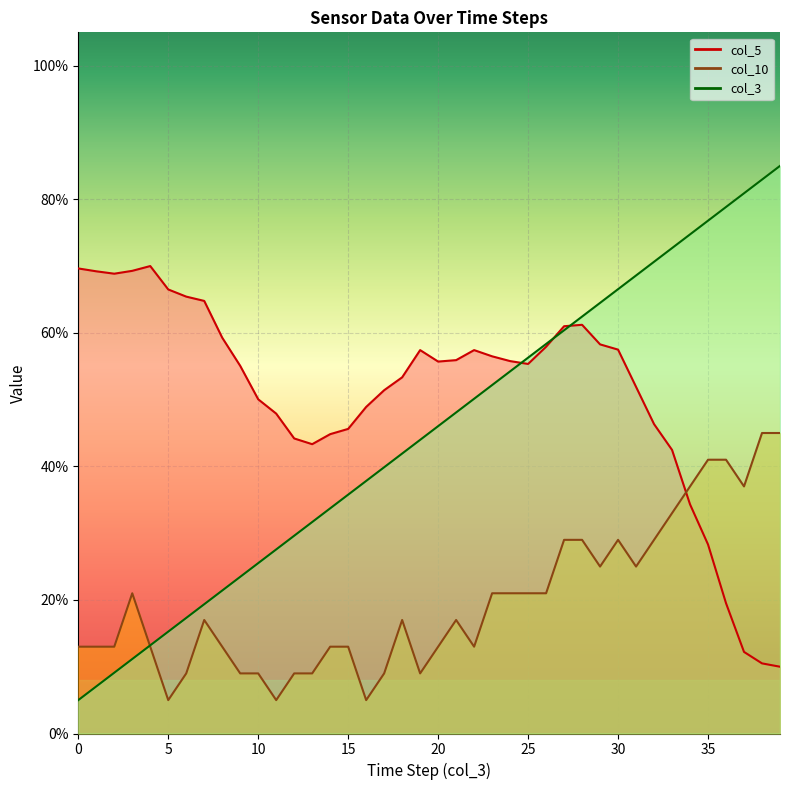

What is the value of the col_10 point at the 17th from the left?

5.0